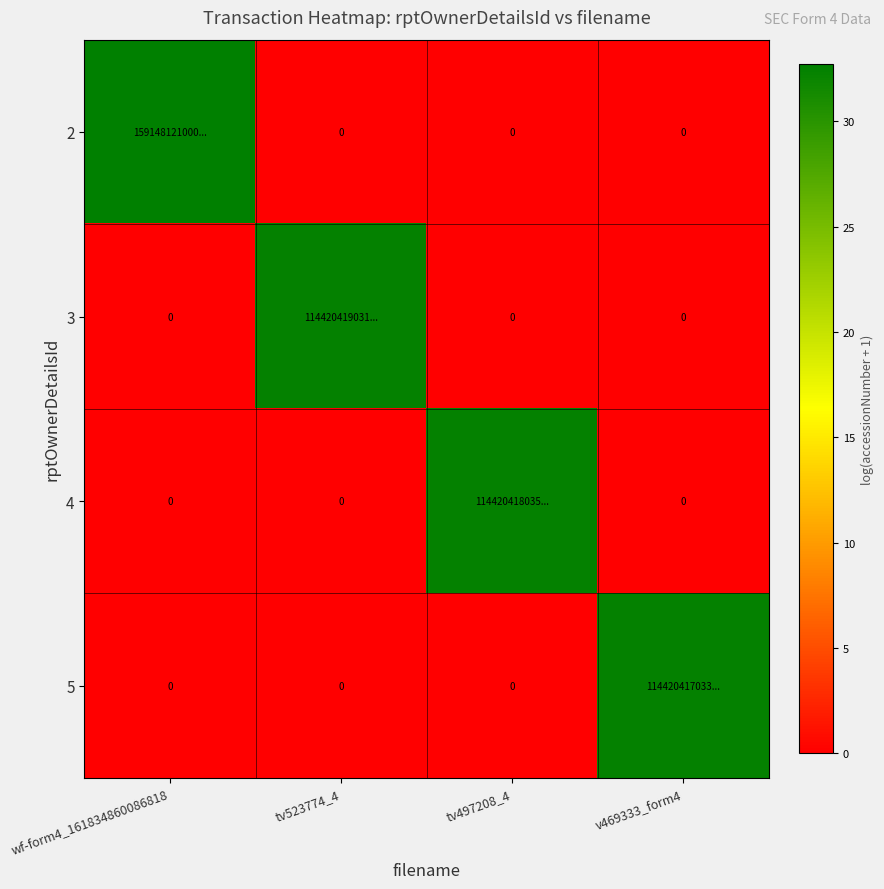

The value of 2 at v469333_form4 is -10.3. True or false?

False